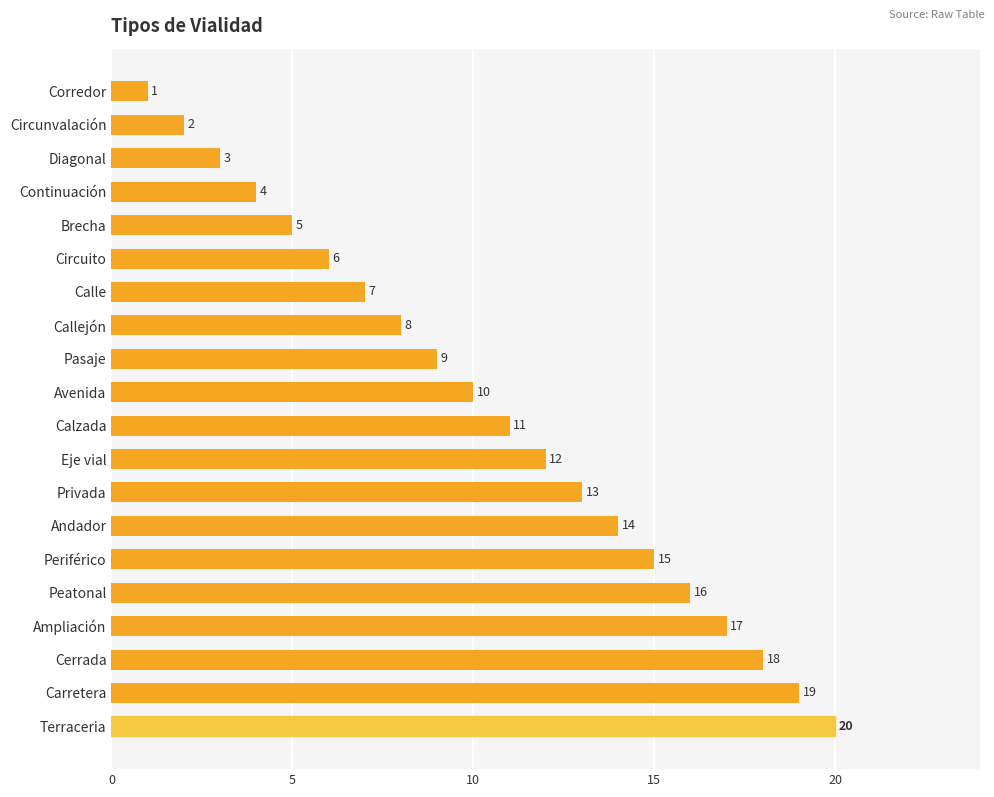

What is the difference between the second highest and second lowest values?

17